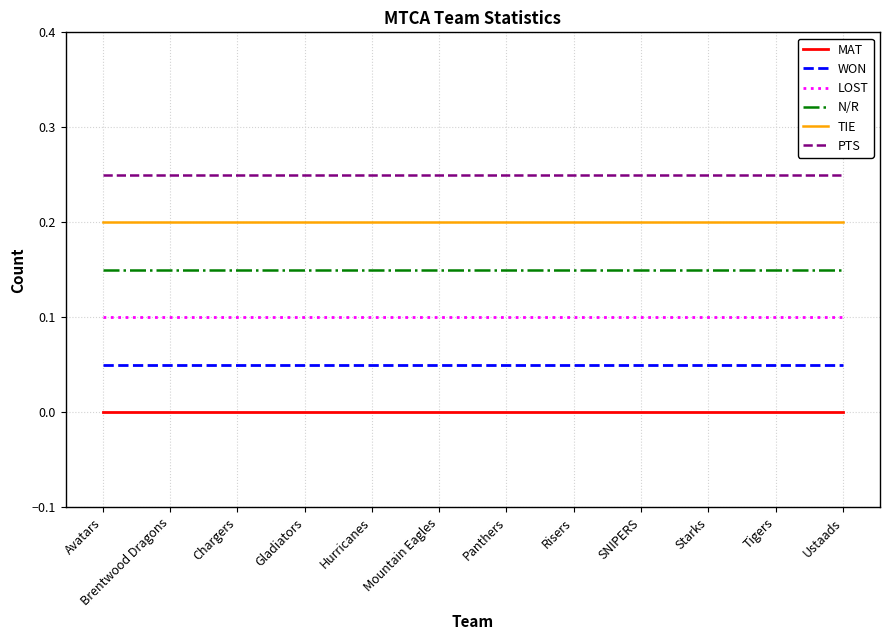

Rank the series by their average value, from lowest to highest.

MAT, WON, LOST, N/R, TIE, PTS